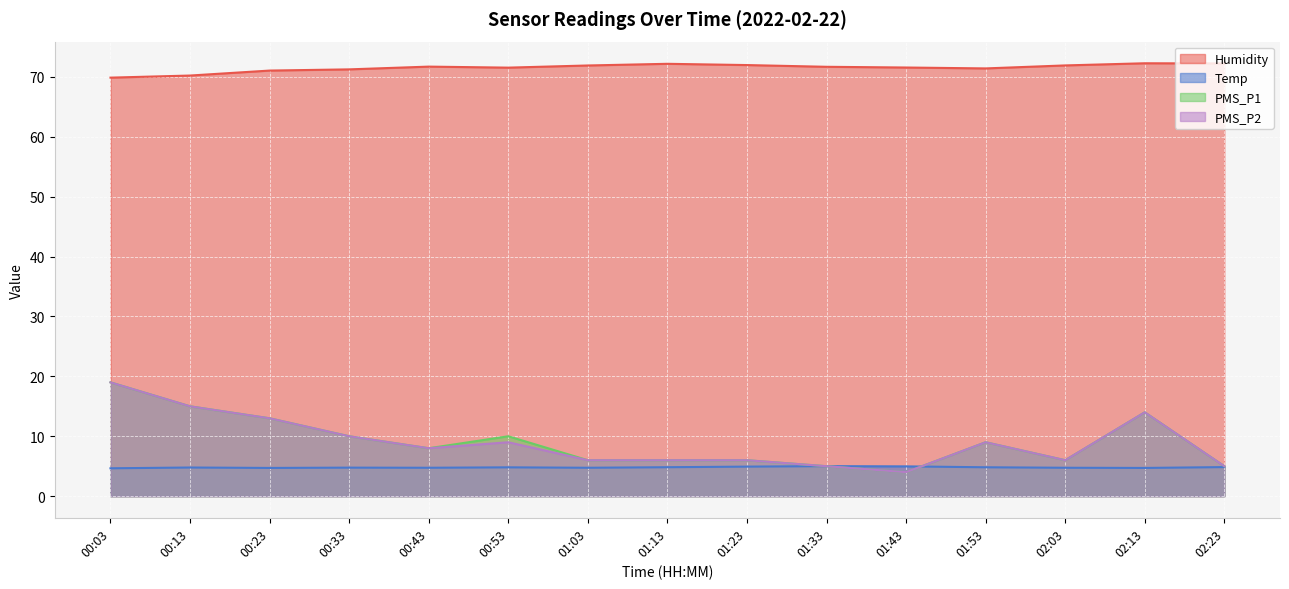

At how many categories does at least one series exceed 21?

15